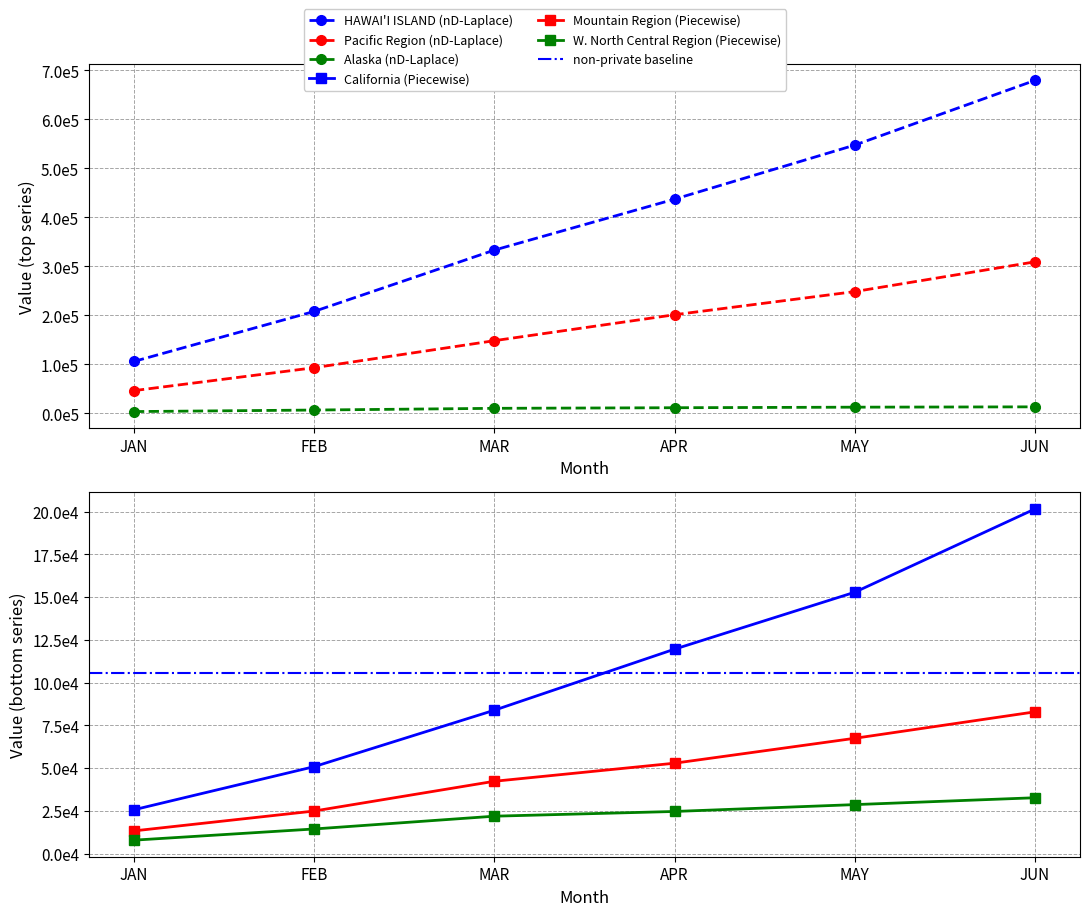

Which series changed the most between JAN and FEB?

HAWAI'I ISLAND